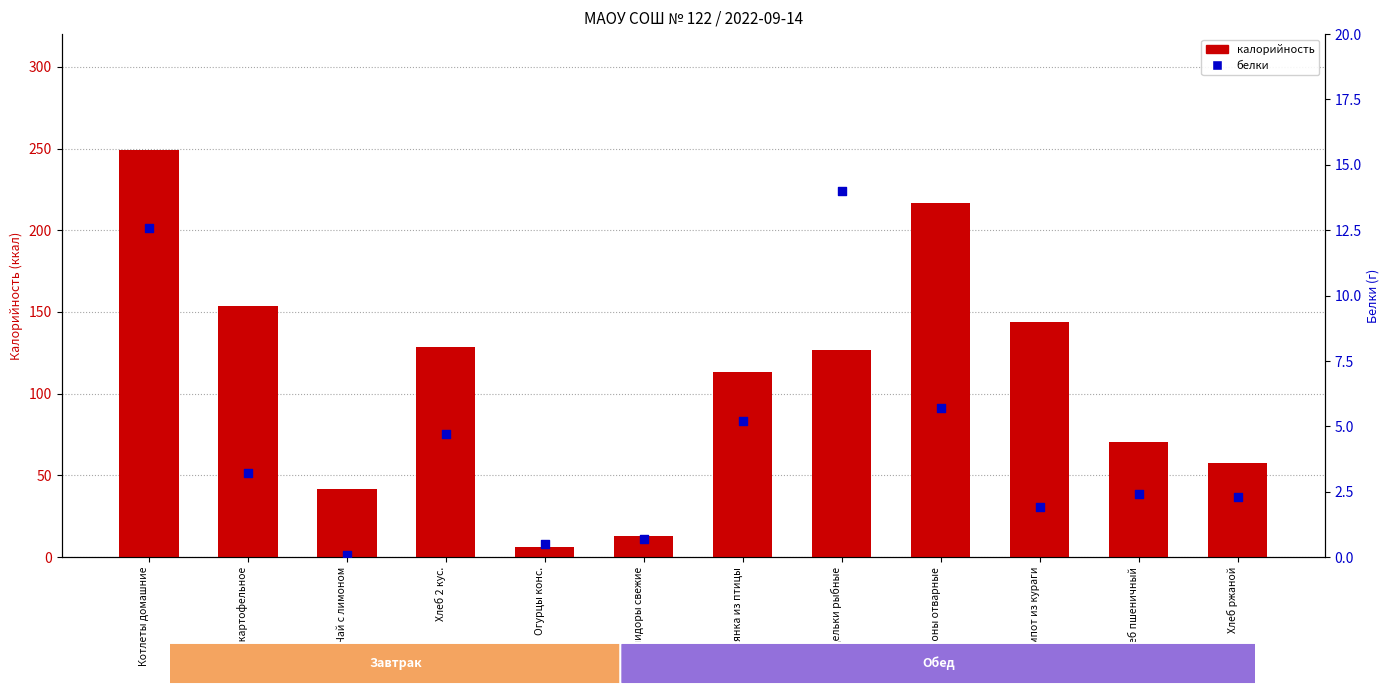

Which series contains the lowest Y value?

белки